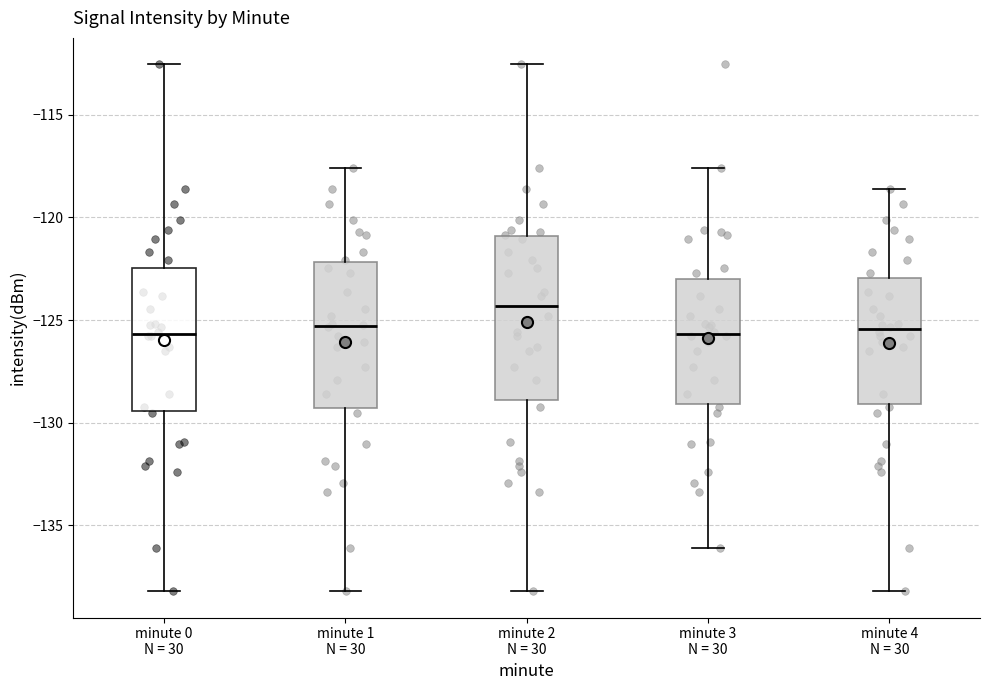

Reading left to right, read every box against the y-axis: the position of its median line, the range the box covers, and the ends of its whiskers. The values are not printed on the chart, so give them approximately, as read against the axis.

minute 0 N = 30: median -125.5, box -129.5 to -122.5, whiskers -138.0 to -112.5
minute 1 N = 30: median -125.5, box -129.5 to -122.0, whiskers -138.0 to -117.5
minute 2 N = 30: median -124.5, box -129.0 to -121.0, whiskers -138.0 to -112.5
minute 3 N = 30: median -125.5, box -129.0 to -123.0, whiskers -136.0 to -117.5
minute 4 N = 30: median -125.5, box -129.0 to -123.0, whiskers -138.0 to -118.5